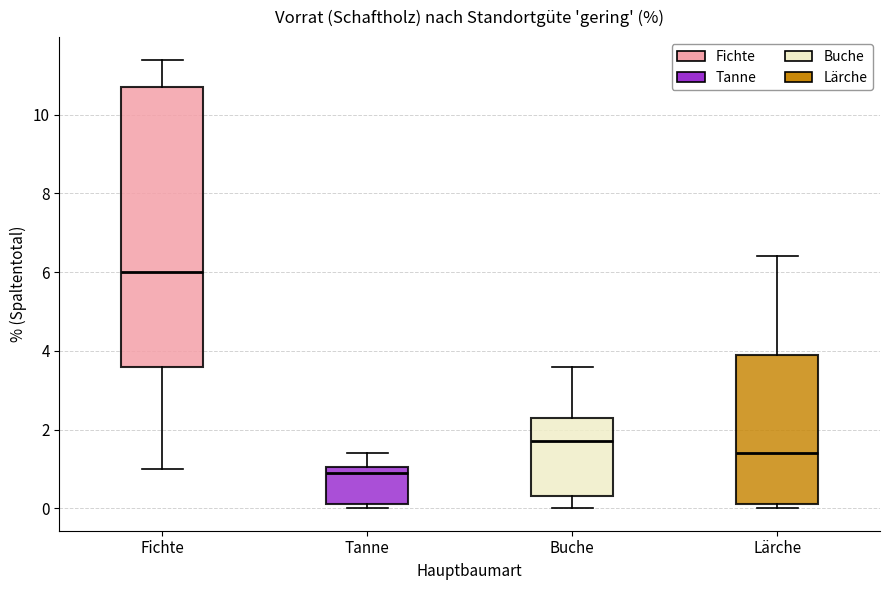

Reading left to right, transcribe this box plot: for each box, give where its median line is, the range the box spans, and where its two whiskers end, as read against the y-axis. The values are not printed on the chart, so give them approximately, as read against the axis.

Fichte: median 6.0, box 3.6 to 10.8, whiskers 1.0 to 11.4
Tanne: median 1.0 (just below the box's upper edge), box 0.2 to 1.0, whiskers 0.0 to 1.4
Buche: median 1.8, box 0.4 to 2.4, whiskers 0.0 to 3.6
Lärche: median 1.4, box 0.2 to 4.0, whiskers 0.0 to 6.4